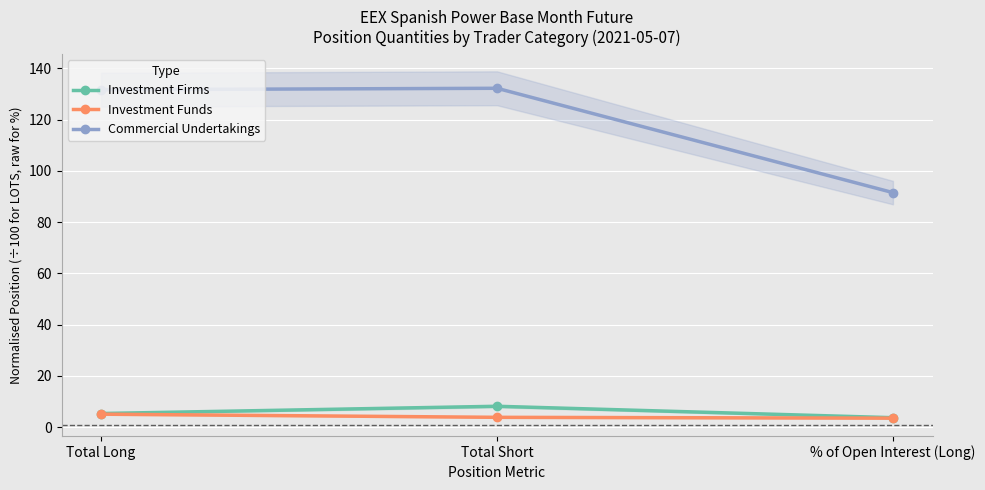

Rank the series by their maximum value, from highest to lowest.

Commercial Undertakings, Investment Firms, Investment Funds